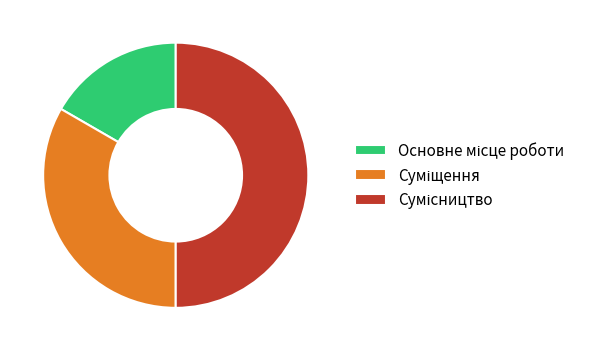

To the nearest percent, what is the combined percentage of Суміщення and Основне місце роботи?

50%